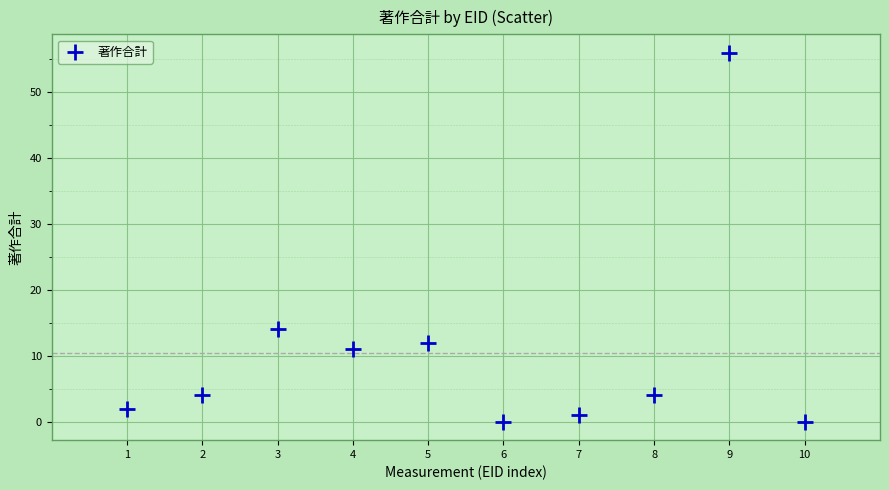

What Y value in the scatter plot is closest to 28?

14